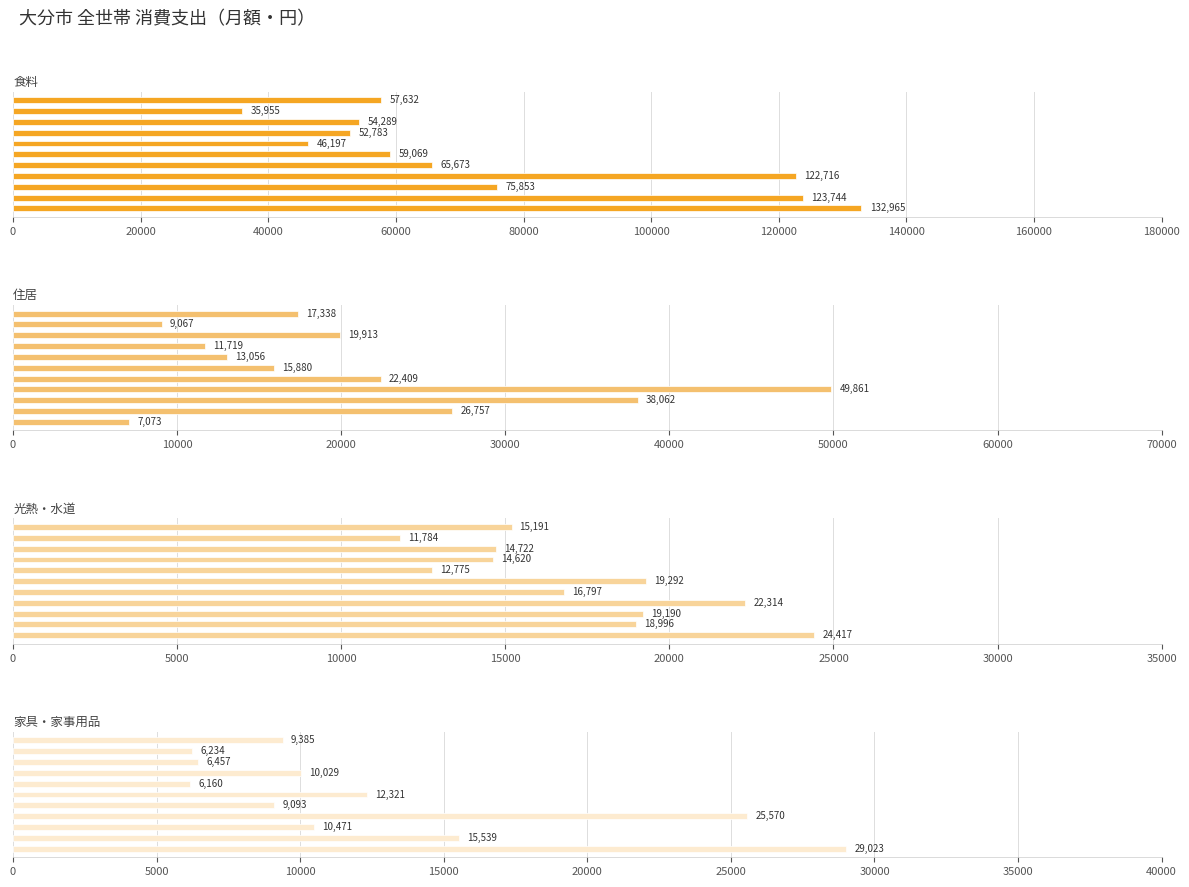

What is the difference between the maximum and minimum values in the 住居 series?

42788